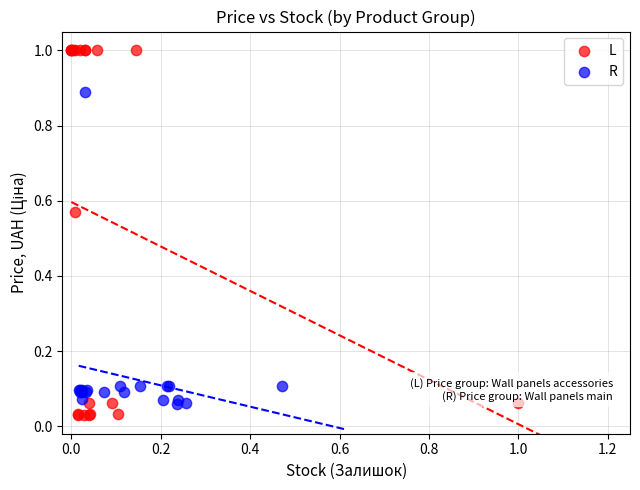

Which series contains the highest Y value?

L